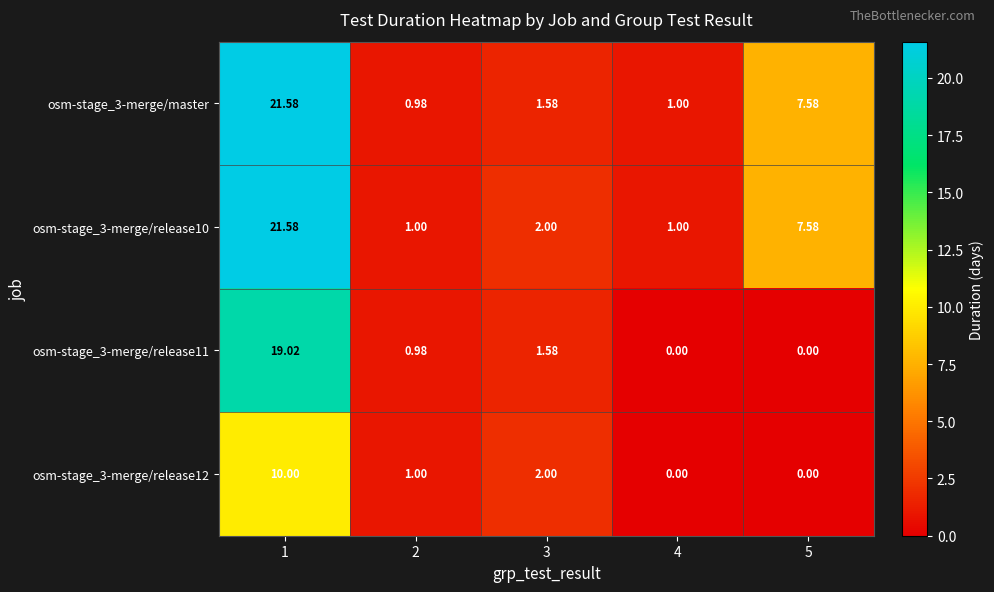

Is the value of osm-stage_3-merge/master at 1 greater than the value of osm-stage_3-merge/release12 at 4?

Yes